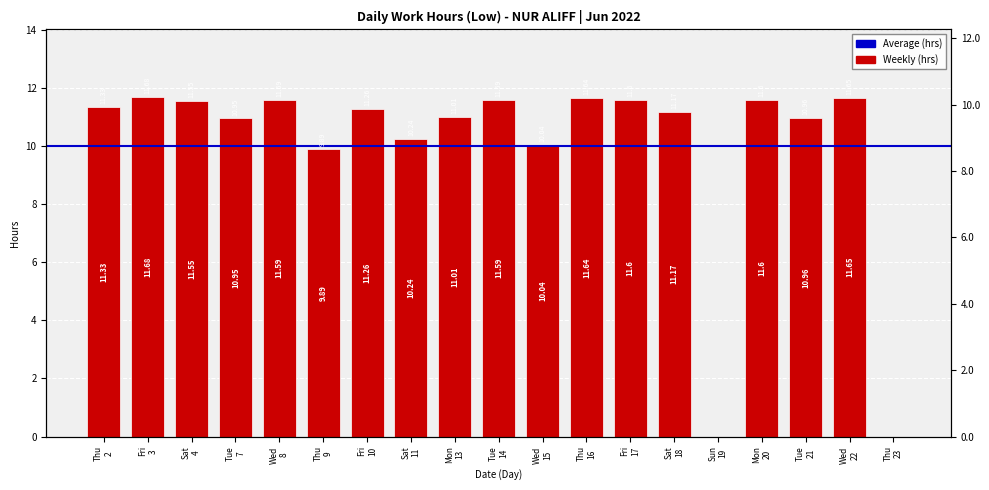

Between Sat 11 and Sat 4, which is larger?

Sat 4